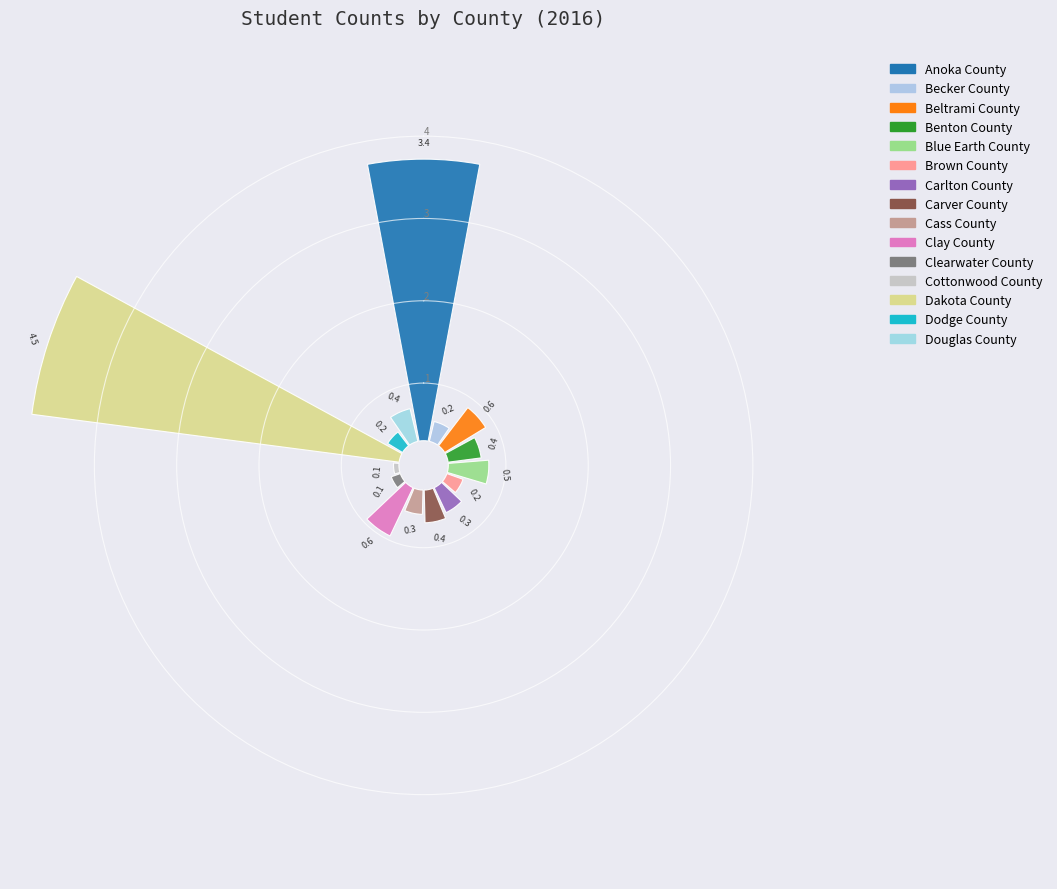

Which slice is the smallest?

Cottonwood County